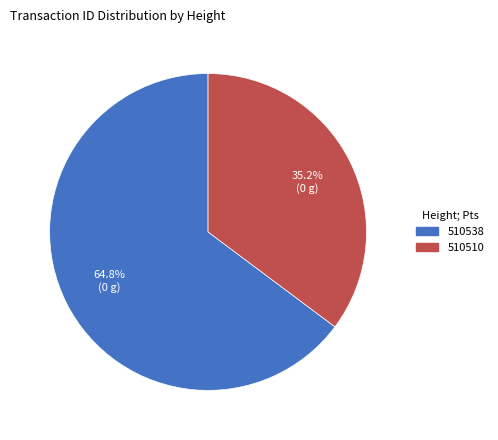

Rank the categories by value from highest to lowest.

510538, 510510